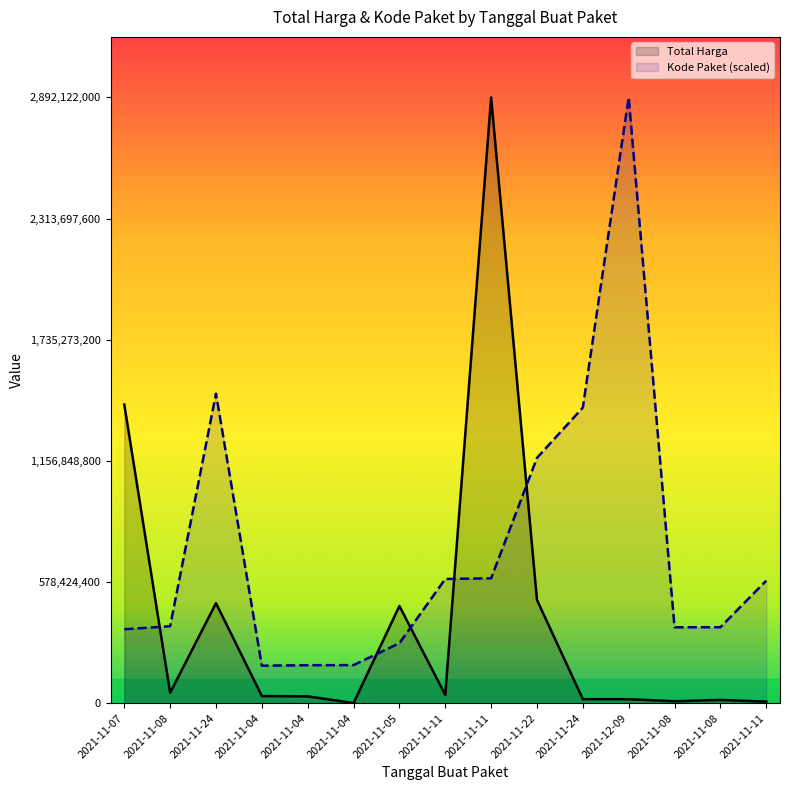

Where is Total Harga nearest to the value 1446349937?

2021-11-07